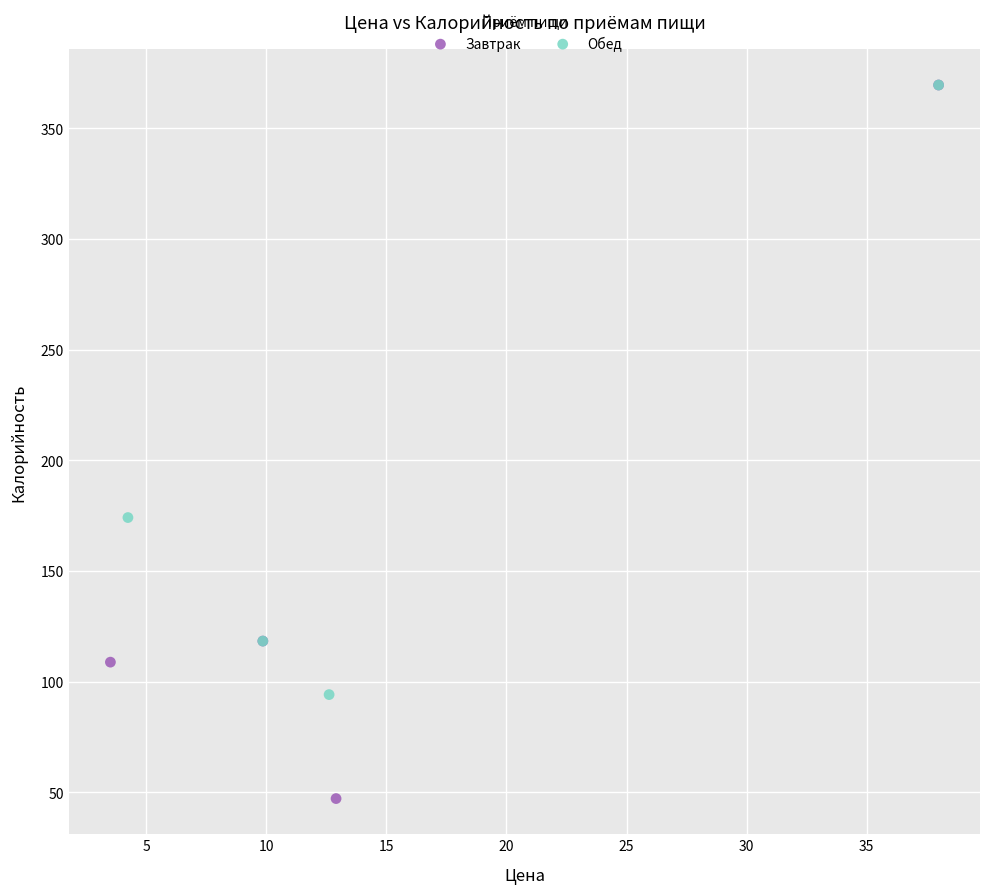

Which series has the widest spread of Y values?

Завтрак